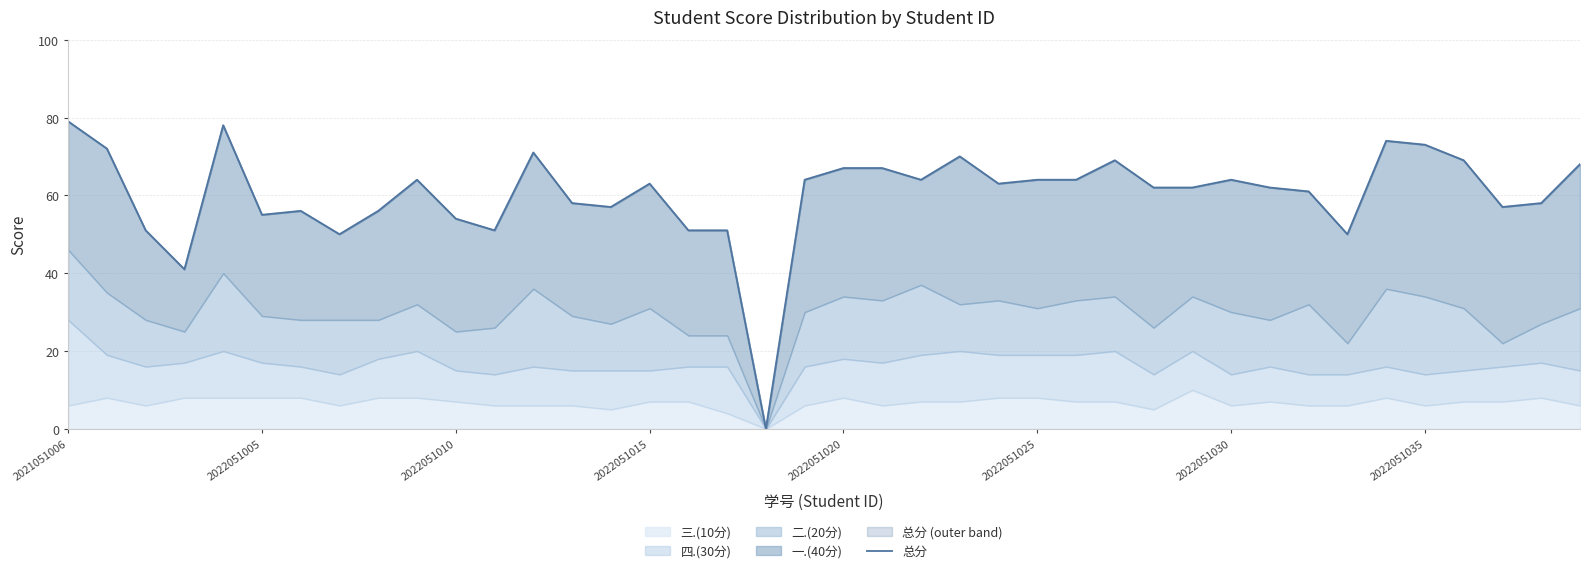

How many categories are shown in the chart?

40